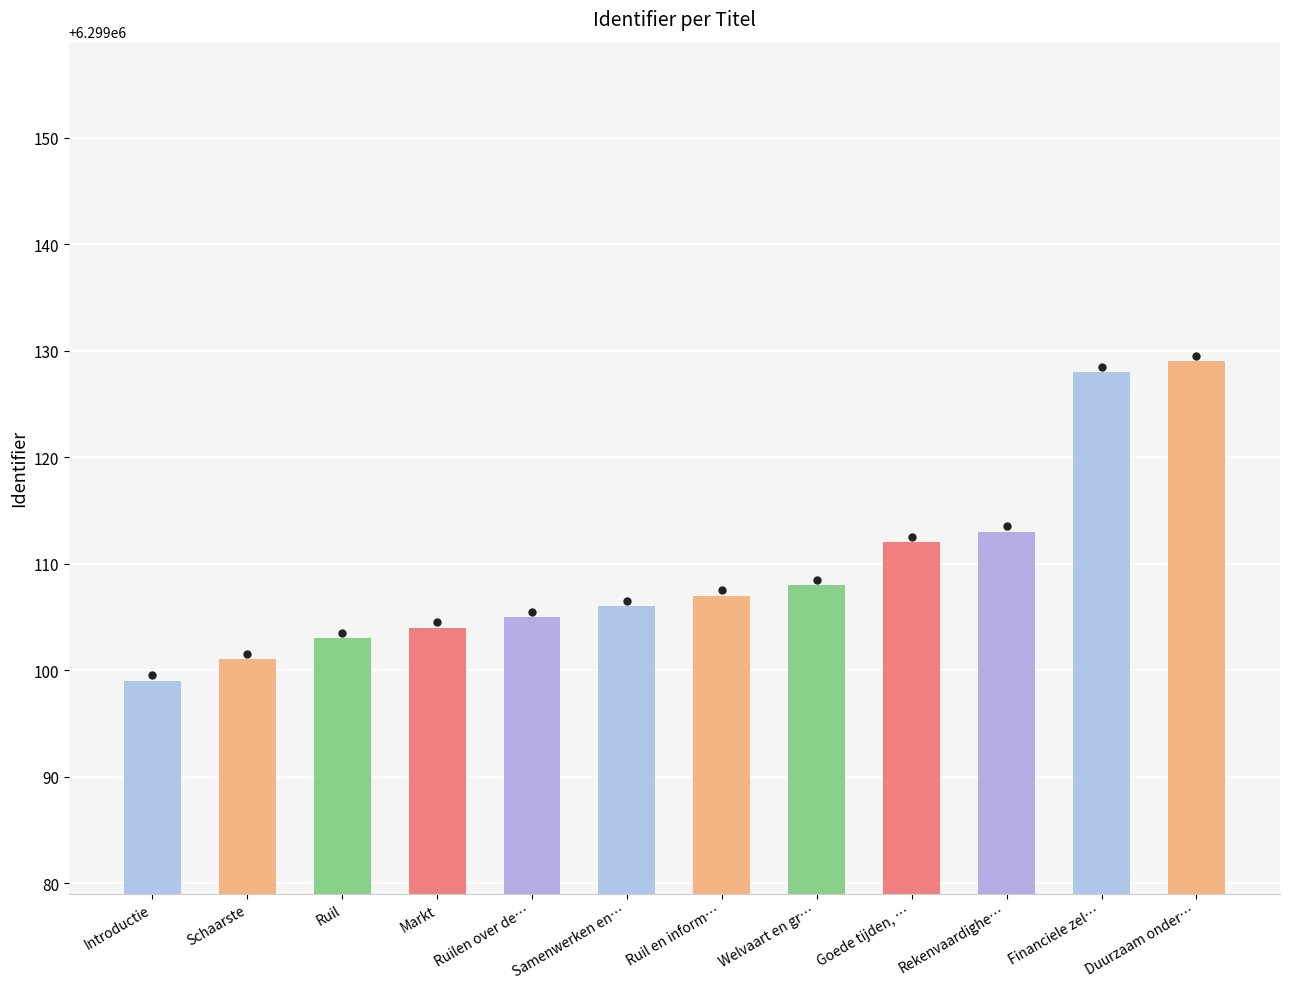

Are the bars horizontal?

No